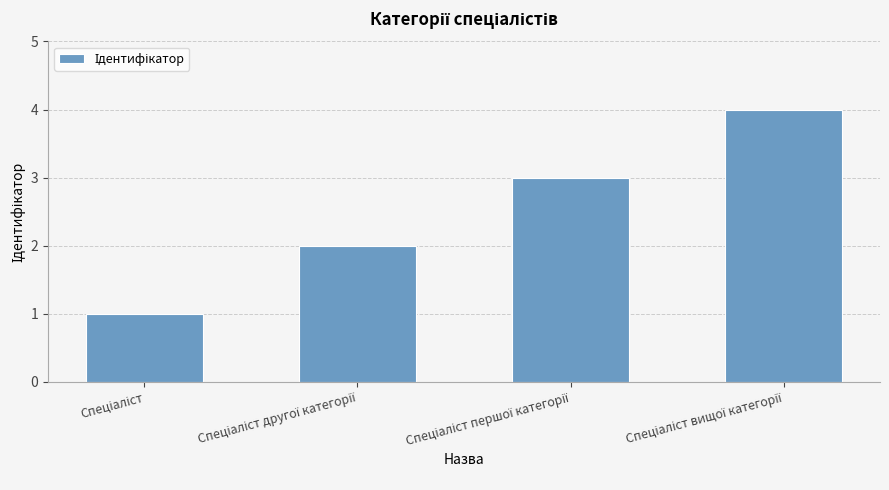

What is the sum of all values?

10